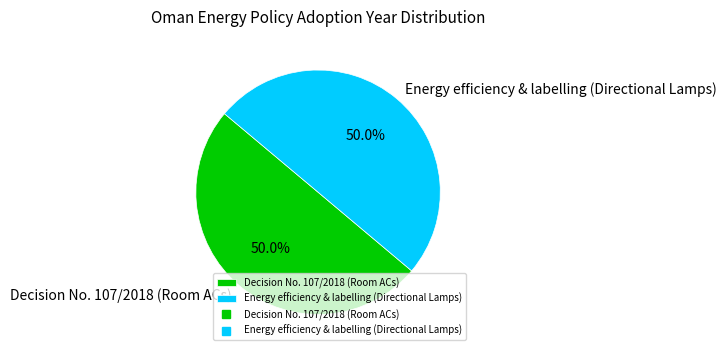

The Energy efficiency & labelling (Directional Lamps) slice represents 50% of the pie. True or false?

True